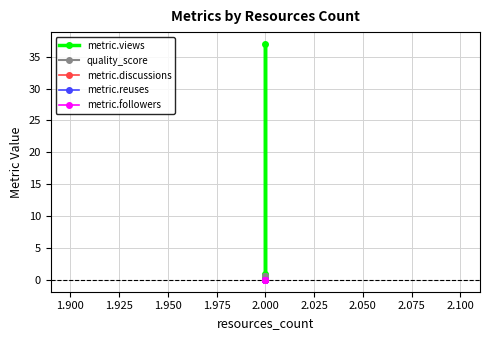

Is the value of metric.views at 2.000 greater than the value of metric.followers at 2.000?

No